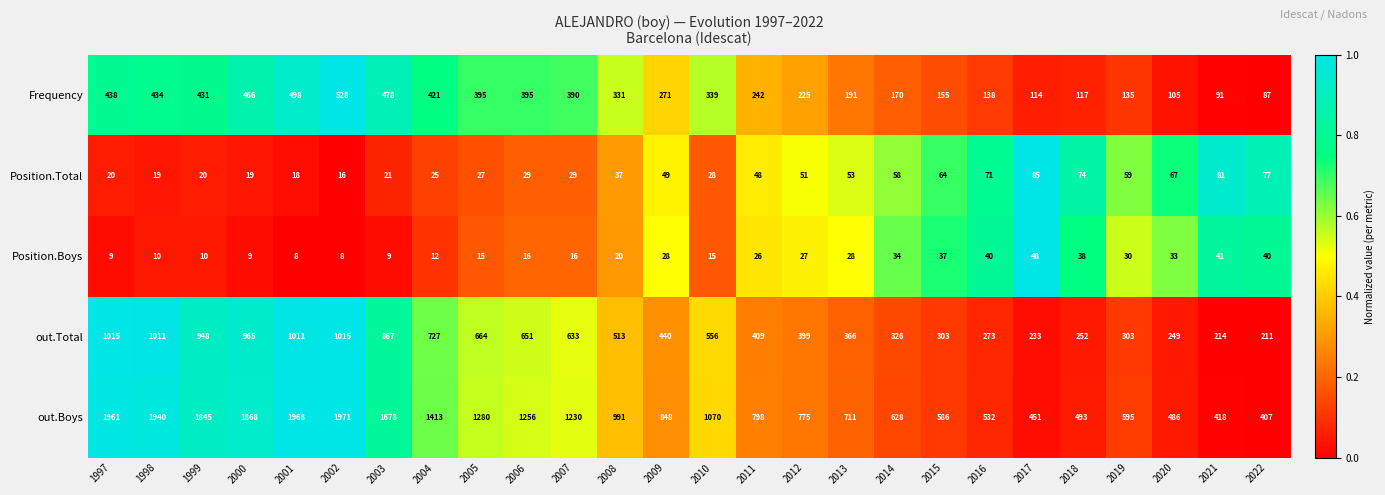

At 2011, list the series in order from largest to smallest.

out.Boys, out.Total, Frequency, Position.Total, Position.Boys